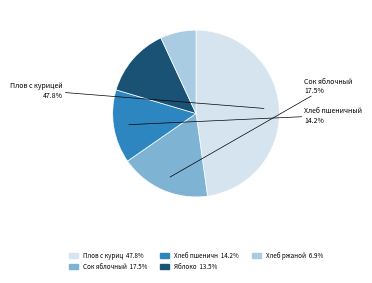

Is there a majority slice in this chart?

No